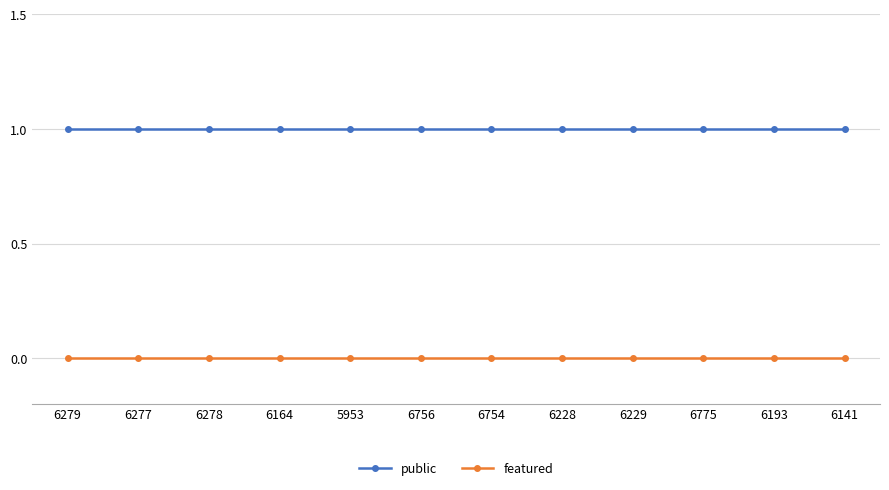

Reading left to right, list all the values displayed in this chart.

public: 1	1	1	1	1	1	1	1	1	1	1	1
featured: 0	0	0	0	0	0	0	0	0	0	0	0